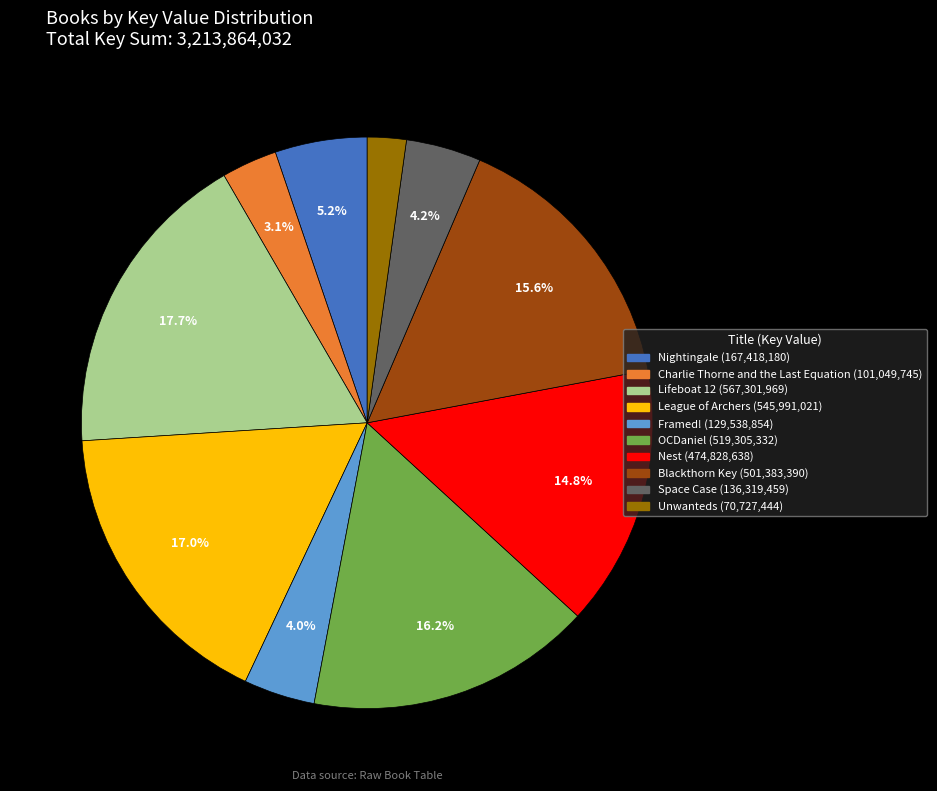

Which category has the biggest portion of the pie?

Lifeboat 12